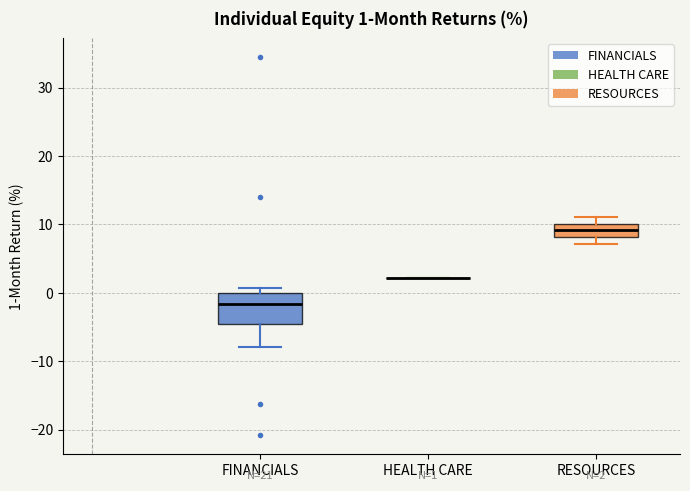

Which box is the tallest, from its lower edge to its upper edge?

FINANCIALS